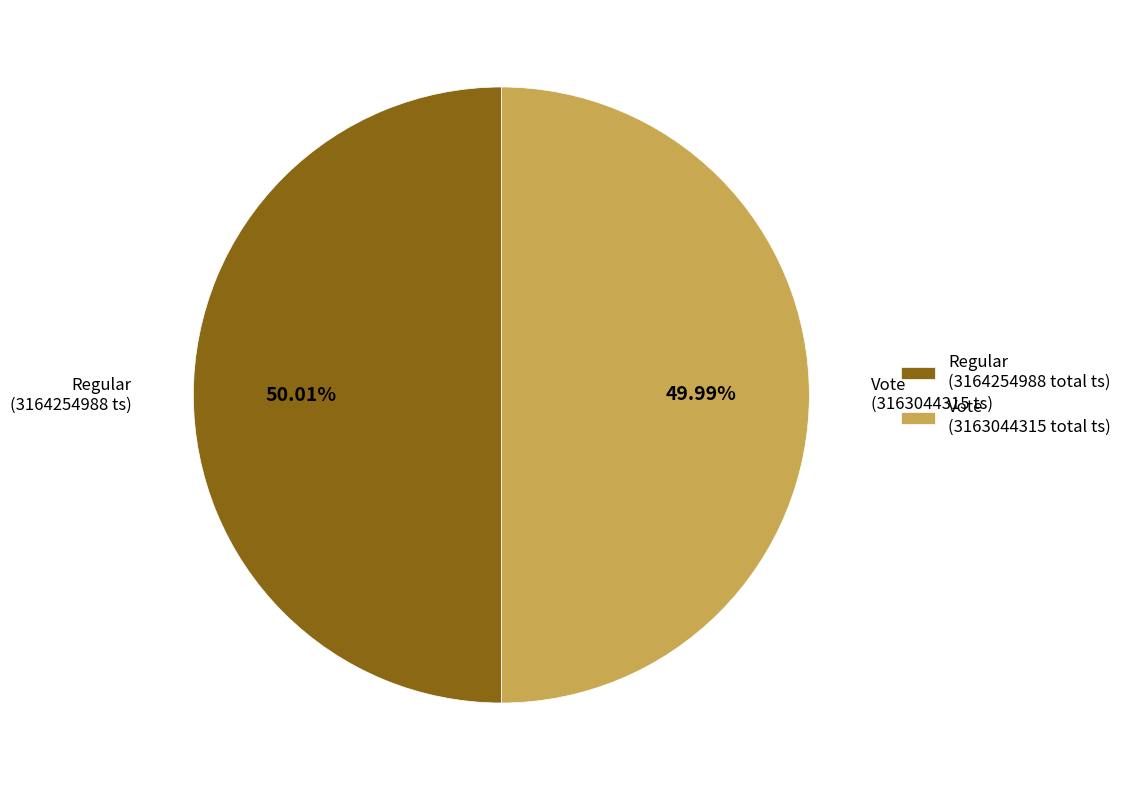

How many slices are in this pie chart?

2